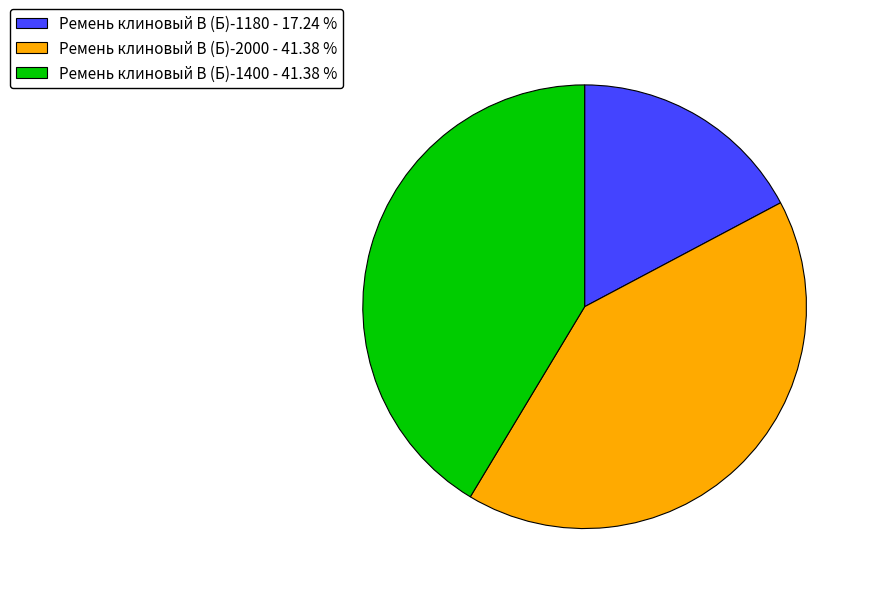

Does any single category account for the majority?

No